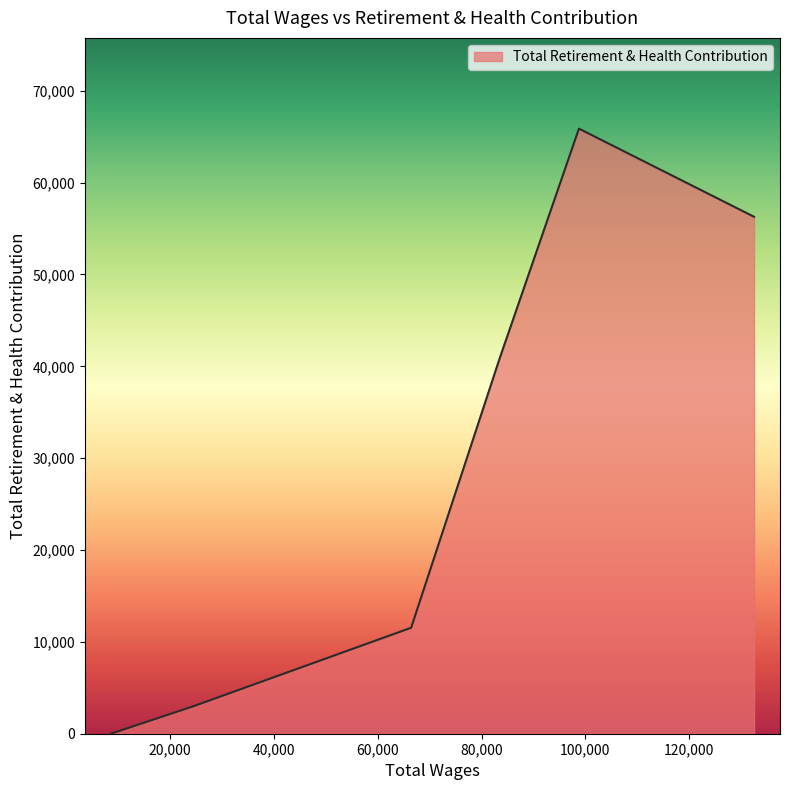

What is the greatest value displayed?

65875